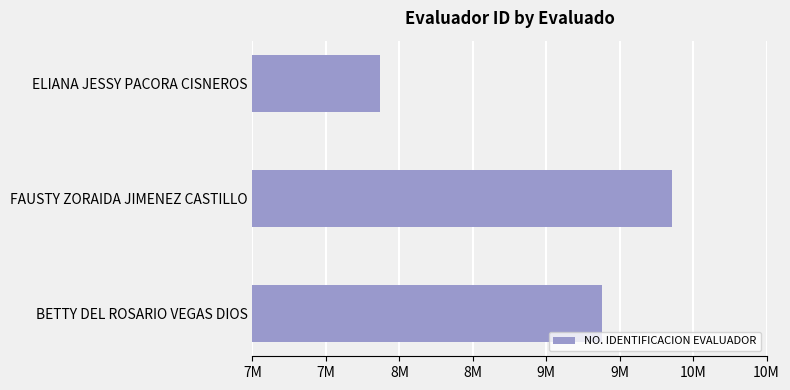

Does the chart contain any negative values?

No